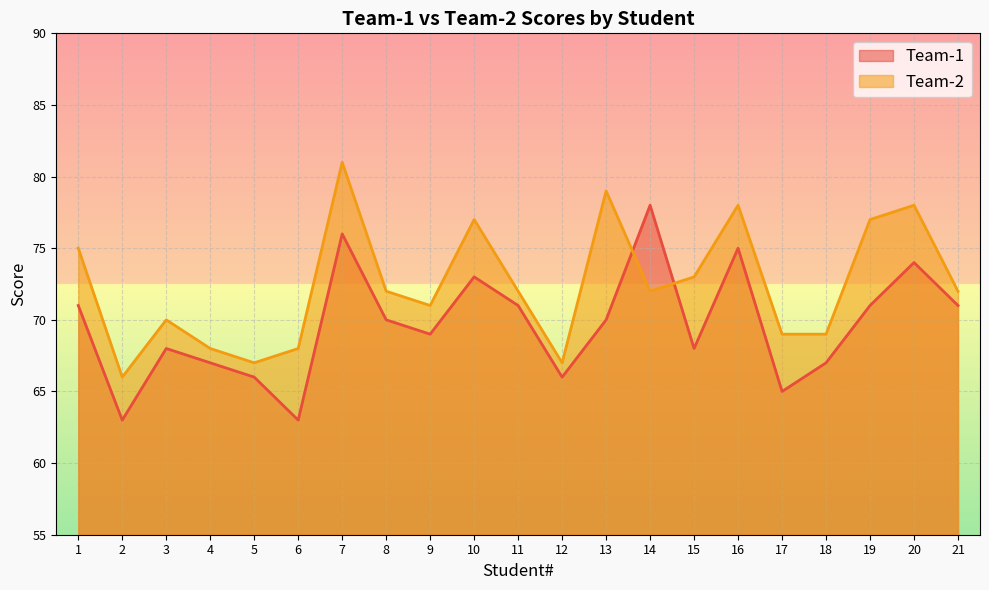

What is the difference between the second highest and second lowest values in the Team-1 series?

13